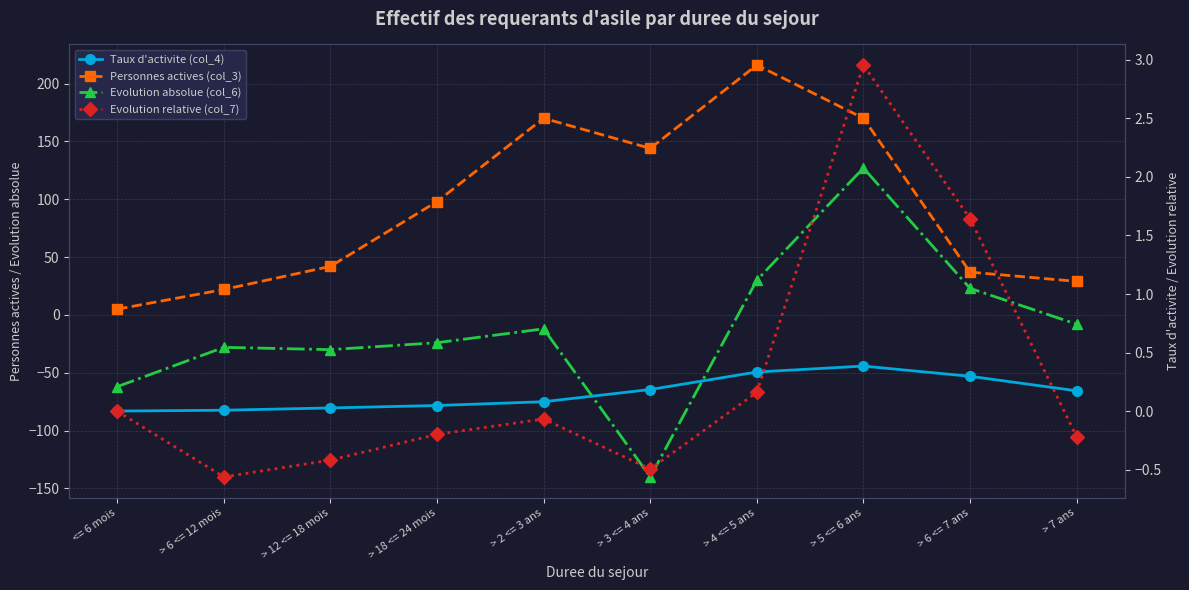

Reading left to right, what are all the values shown in this chart?

Personnes actives (col_3): 5.0	22.0	42.0	98.0	170.0	144.0	216.0	170.0	37.0	29.0
Evolution absolue (col_6): -62.0	-28.0	-30.0	-24.0	-12.0	-140.0	30.0	127.0	23.0	-8.0
Taux d'activite (col_4): 0.0	0.0	0.0	0.0	0.1	0.2	0.3	0.4	0.3	0.2
Evolution relative (col_7): 0.0	-0.6	-0.4	-0.2	-0.1	-0.5	0.2	3.0	1.6	-0.2